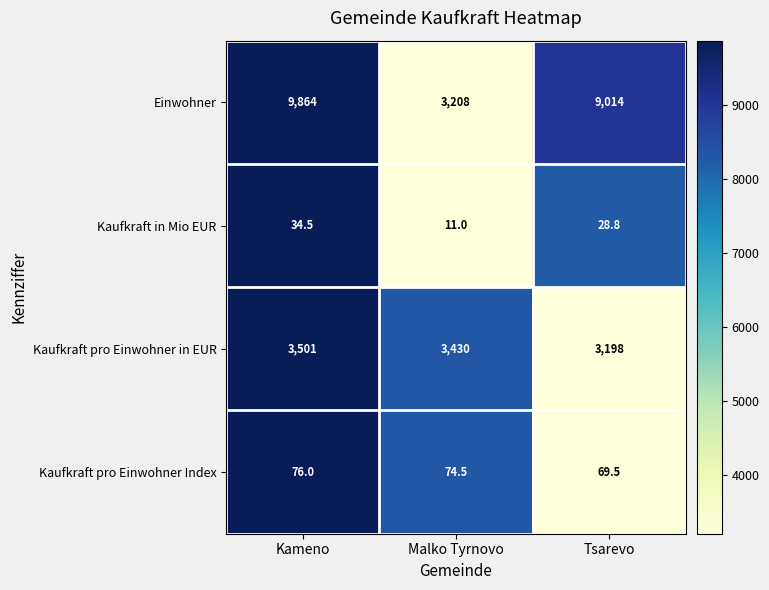

Which series changed the most between Kameno and Tsarevo?

Einwohner